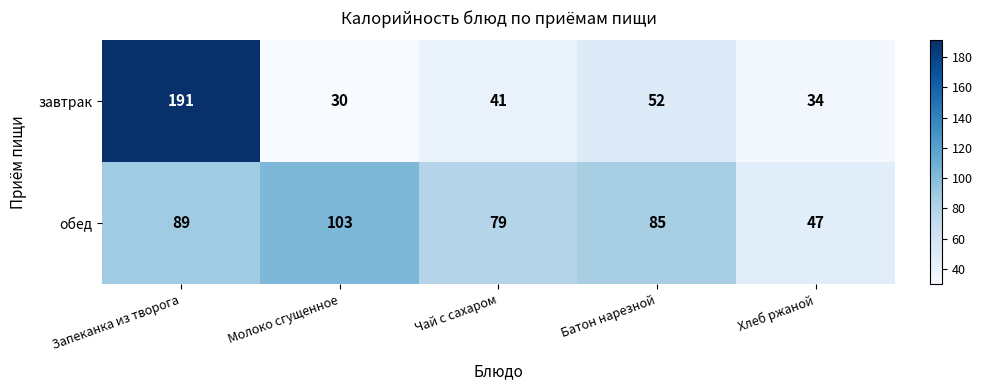

Which series has the largest range (max minus min)?

завтрак